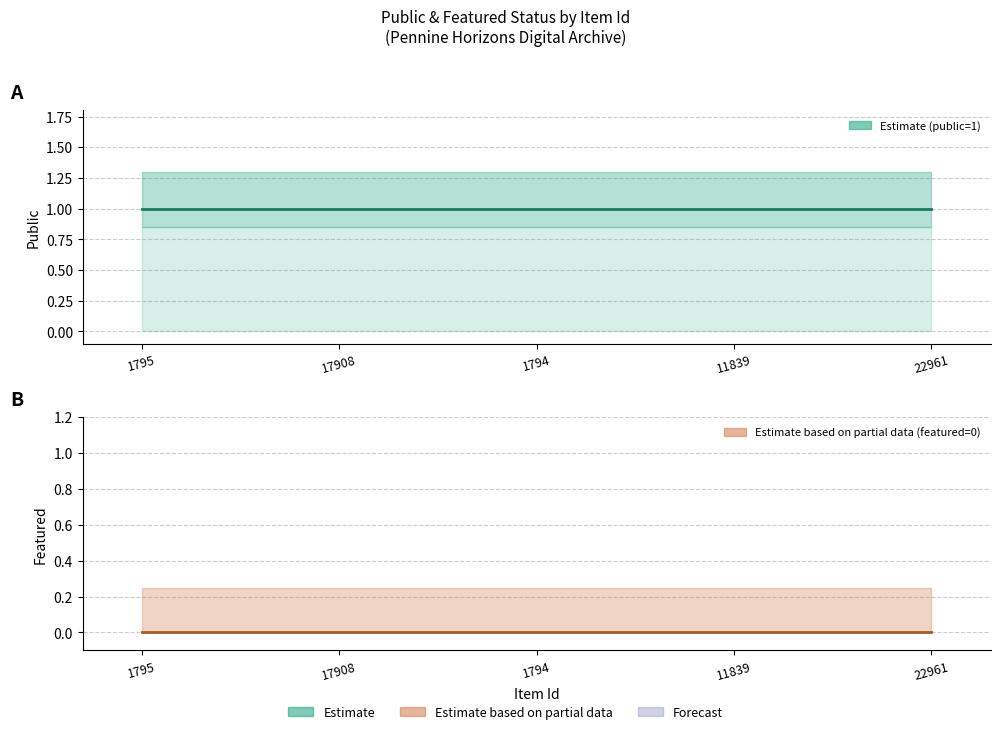

True or false: featured (line) and public (line) intersect in this chart.

False